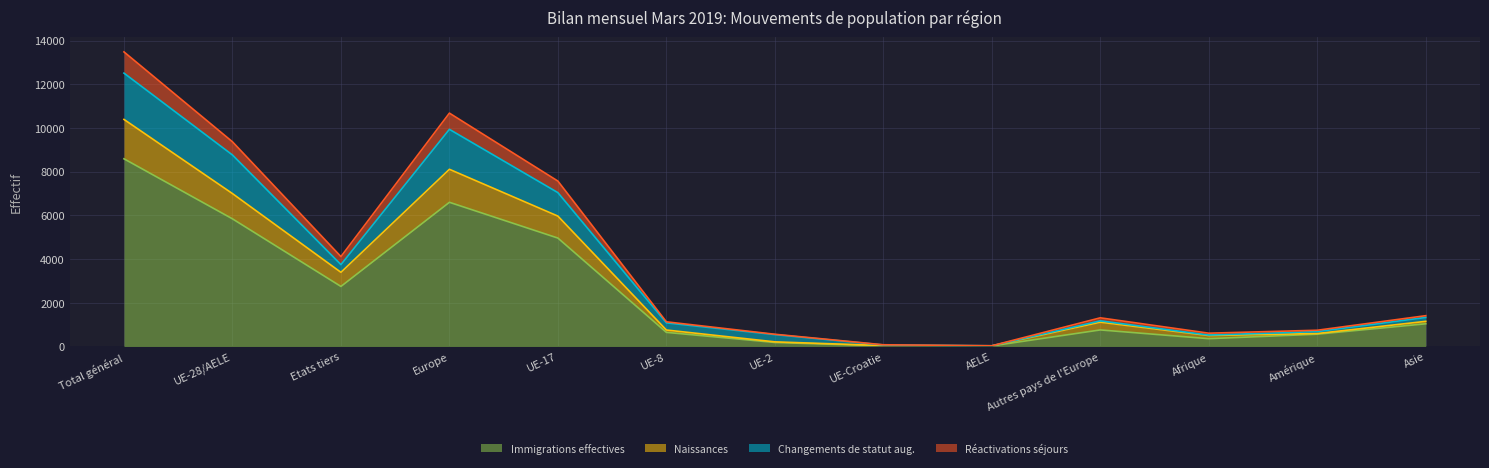

At which label is Immigrations effectives closest to 4306?

UE-17